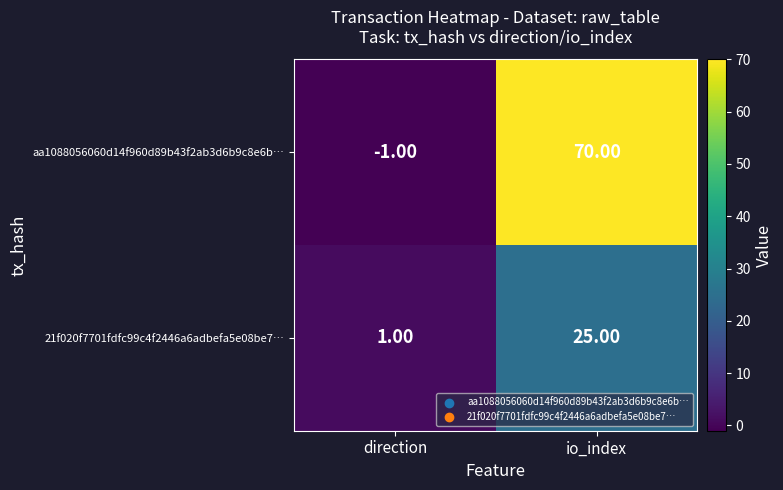

Rank the series by their average value, from highest to lowest.

aa1088056060d14f960d89b43f2ab3d6b9c8e6b…, 21f020f7701fdfc99c4f2446a6adbefa5e08be7…